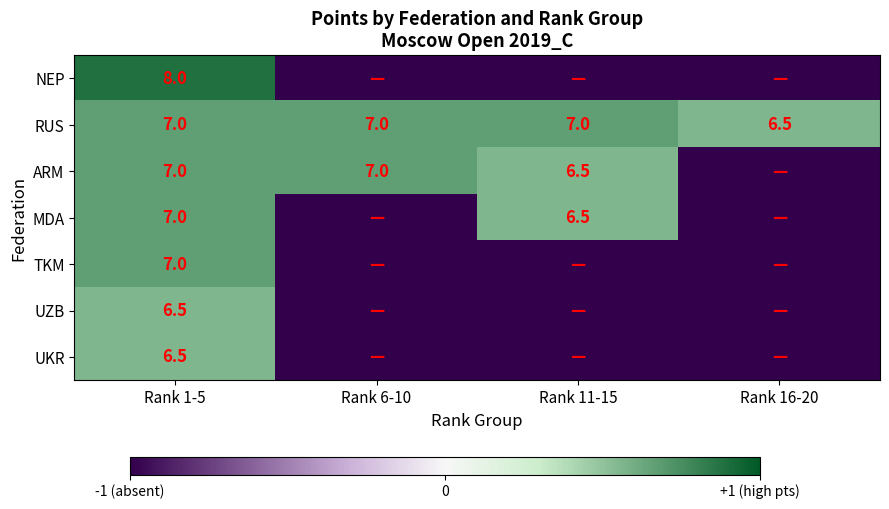

At which label does RUS reach its minimum?

Rank 16-20